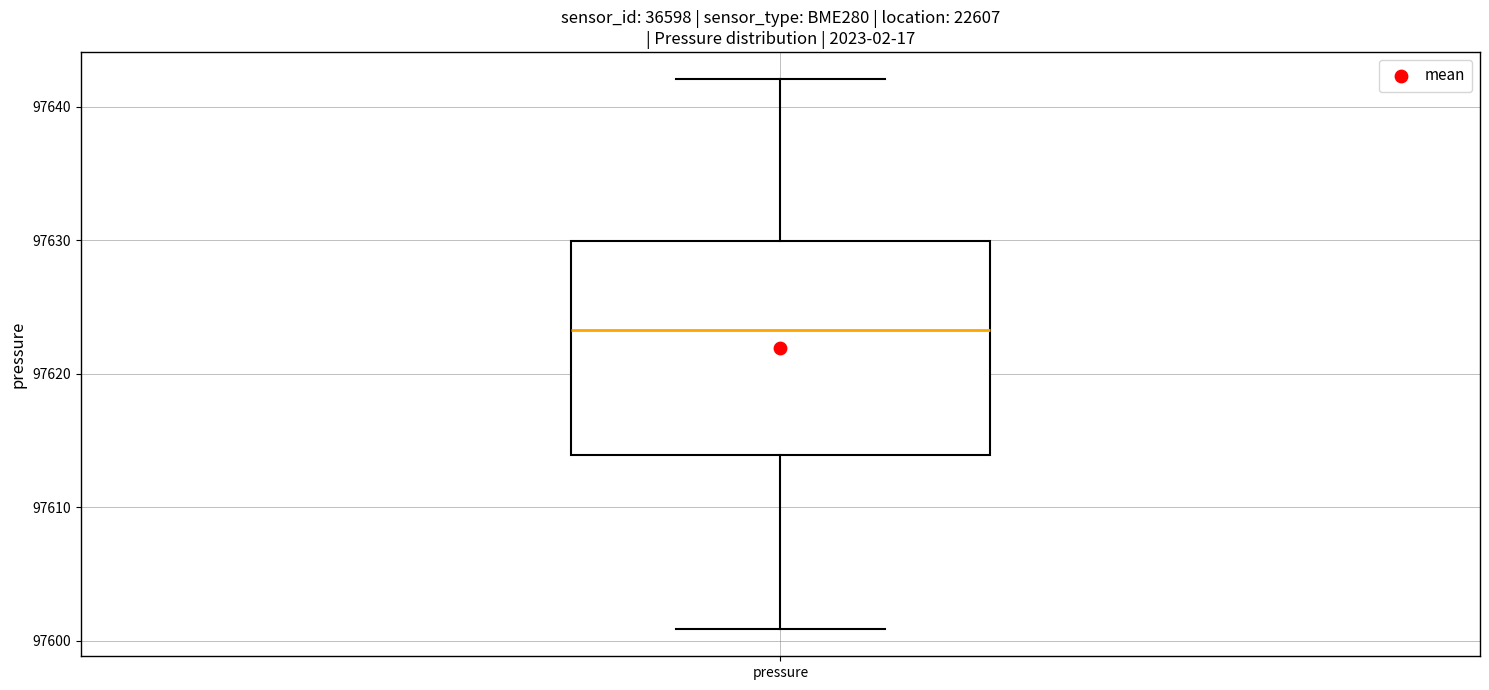

Transcribe this box plot: give where the median line is, the range the box spans, and where the two whiskers end, as read against the y-axis. The values are not printed on the chart, so give them approximately, as read against the axis.

median 97623, box 97614 to 97630, whiskers 97601 to 97642